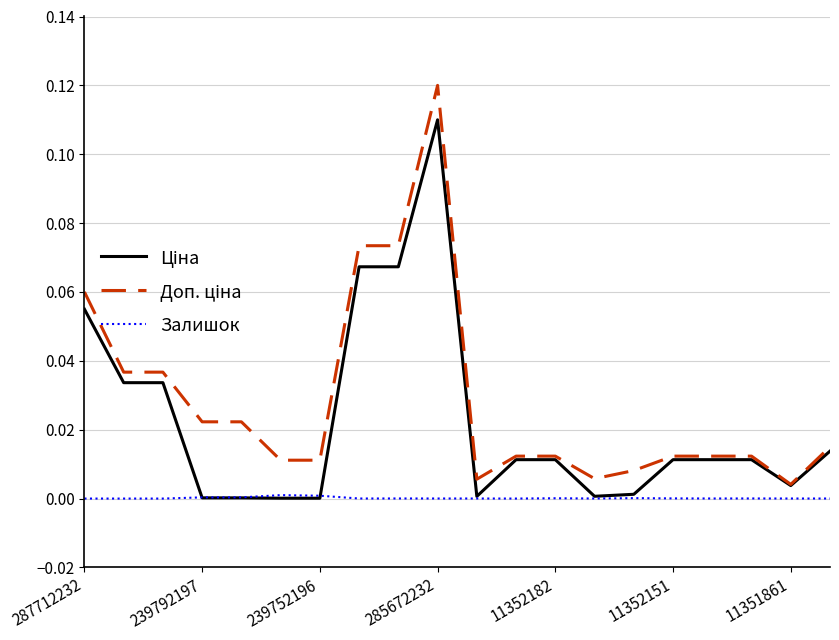

True or false: Доп. ціна has more than 0 points higher than both neighbors.

True